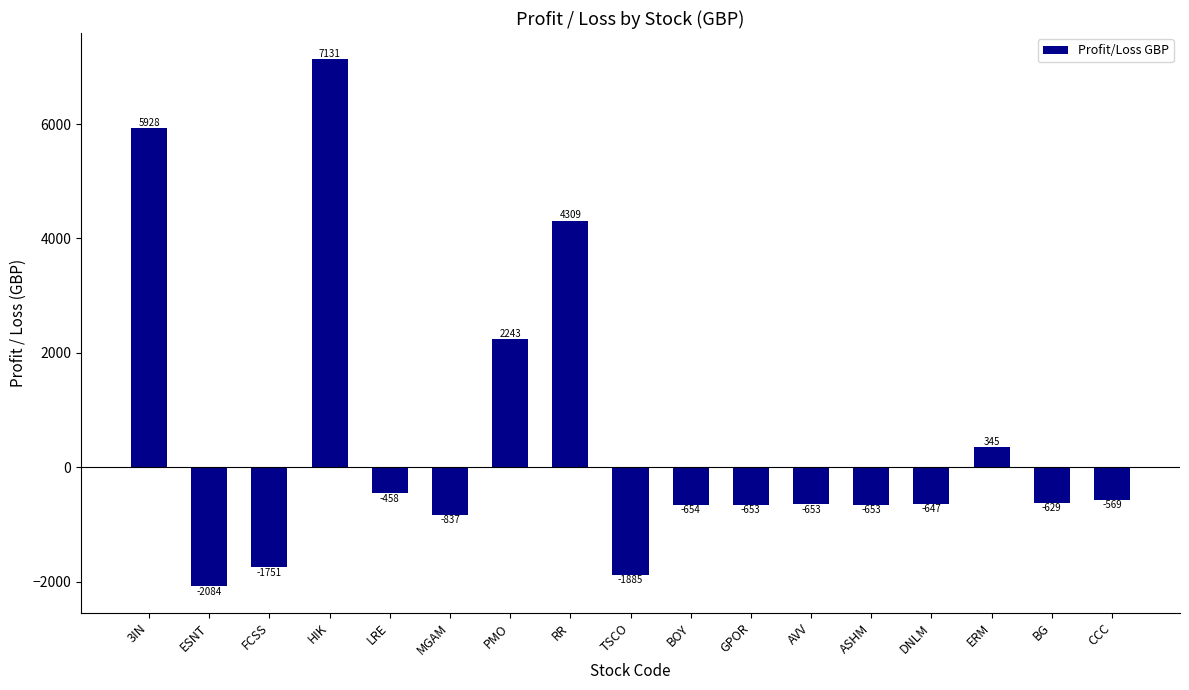

What is the maximum value shown in the chart?

7130.9